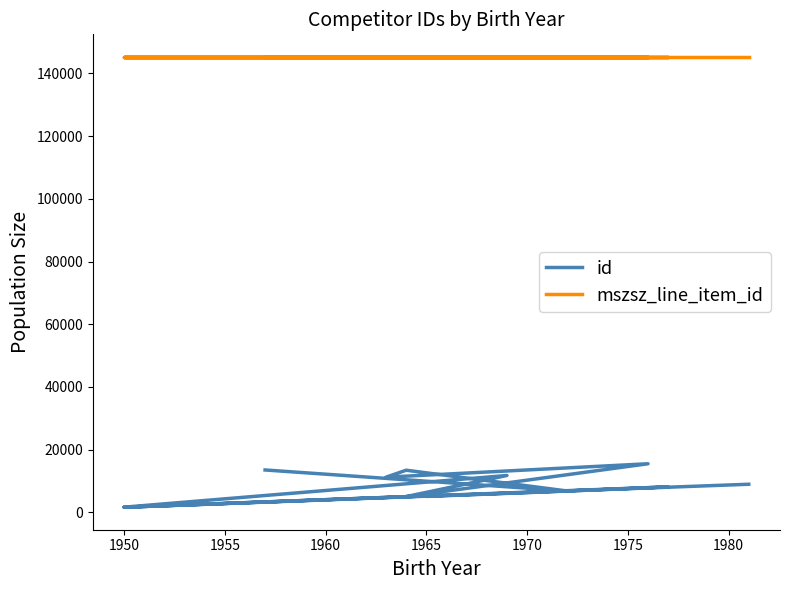

What is the difference between the second highest and minimum values in the id series?

11870